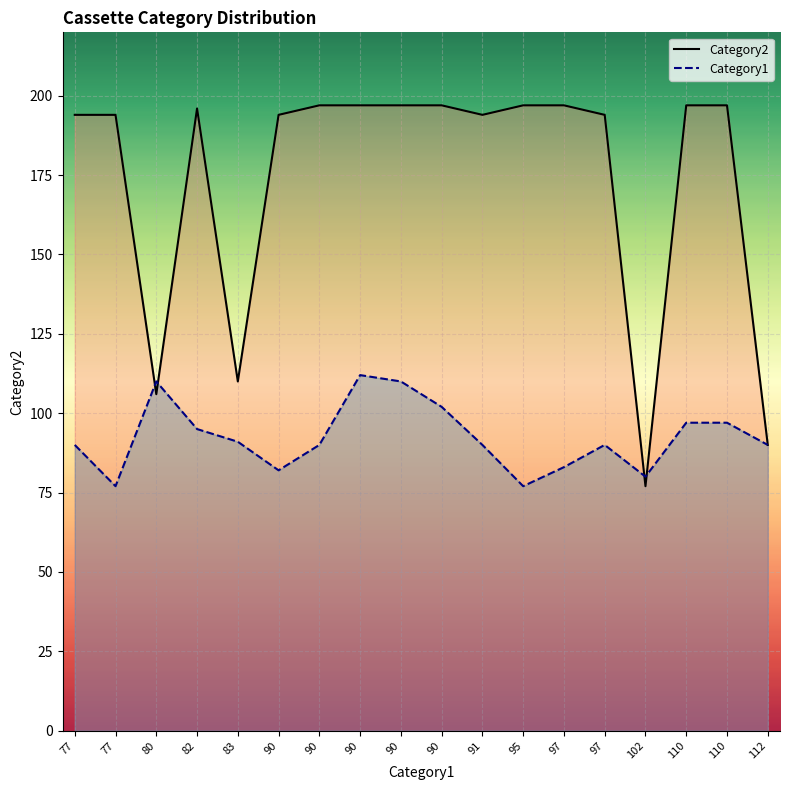

Read the Category1 value at 102.

80